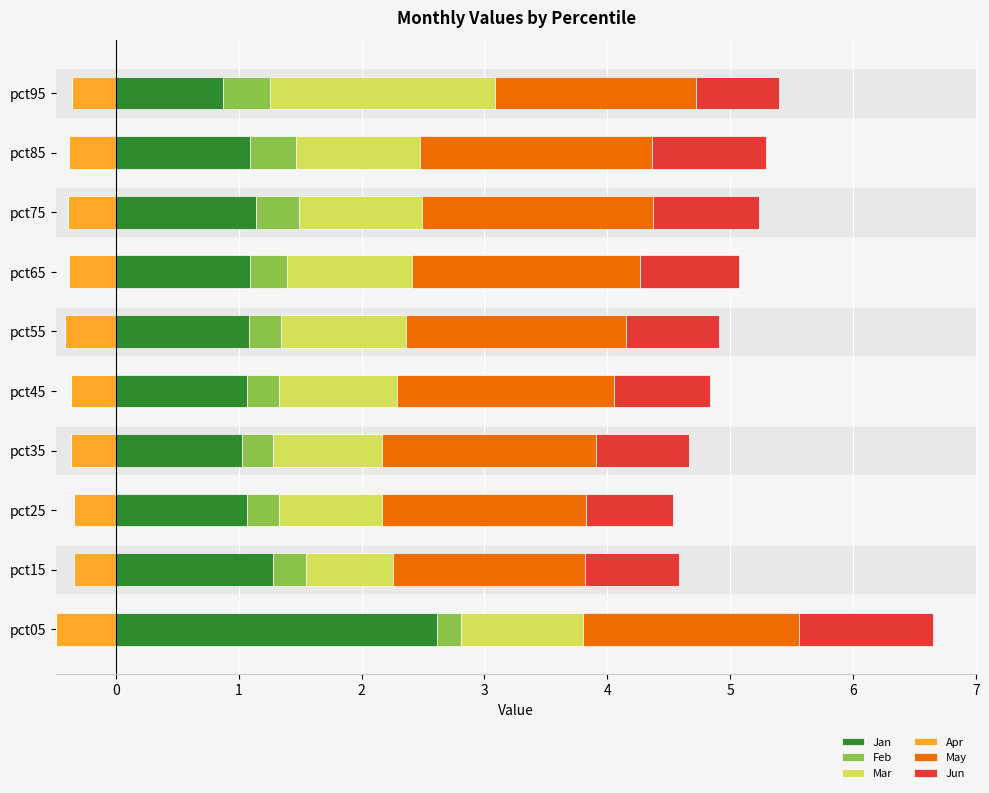

The value of Jan at pct65 is 1.1. True or false?

True